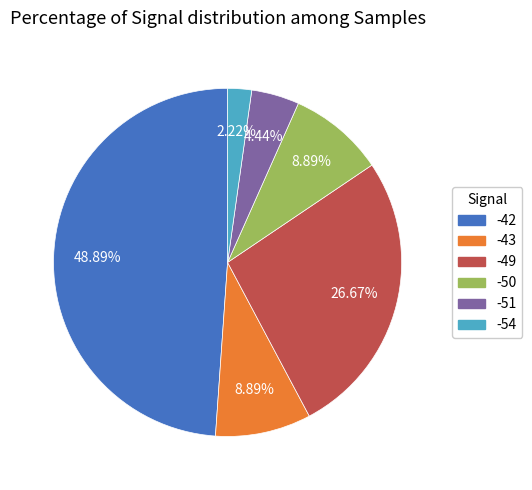

How many segments does this pie chart have?

6